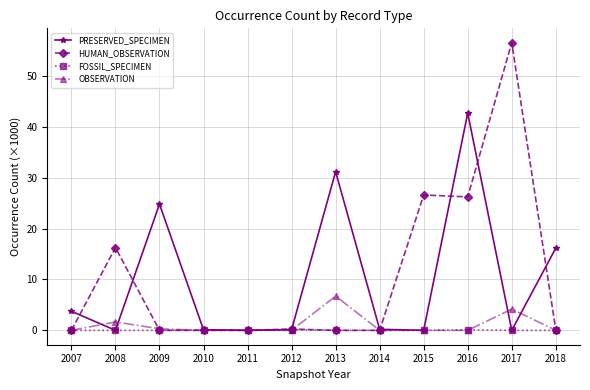

True or false: OBSERVATION has more than 1 interior local peaks.

True